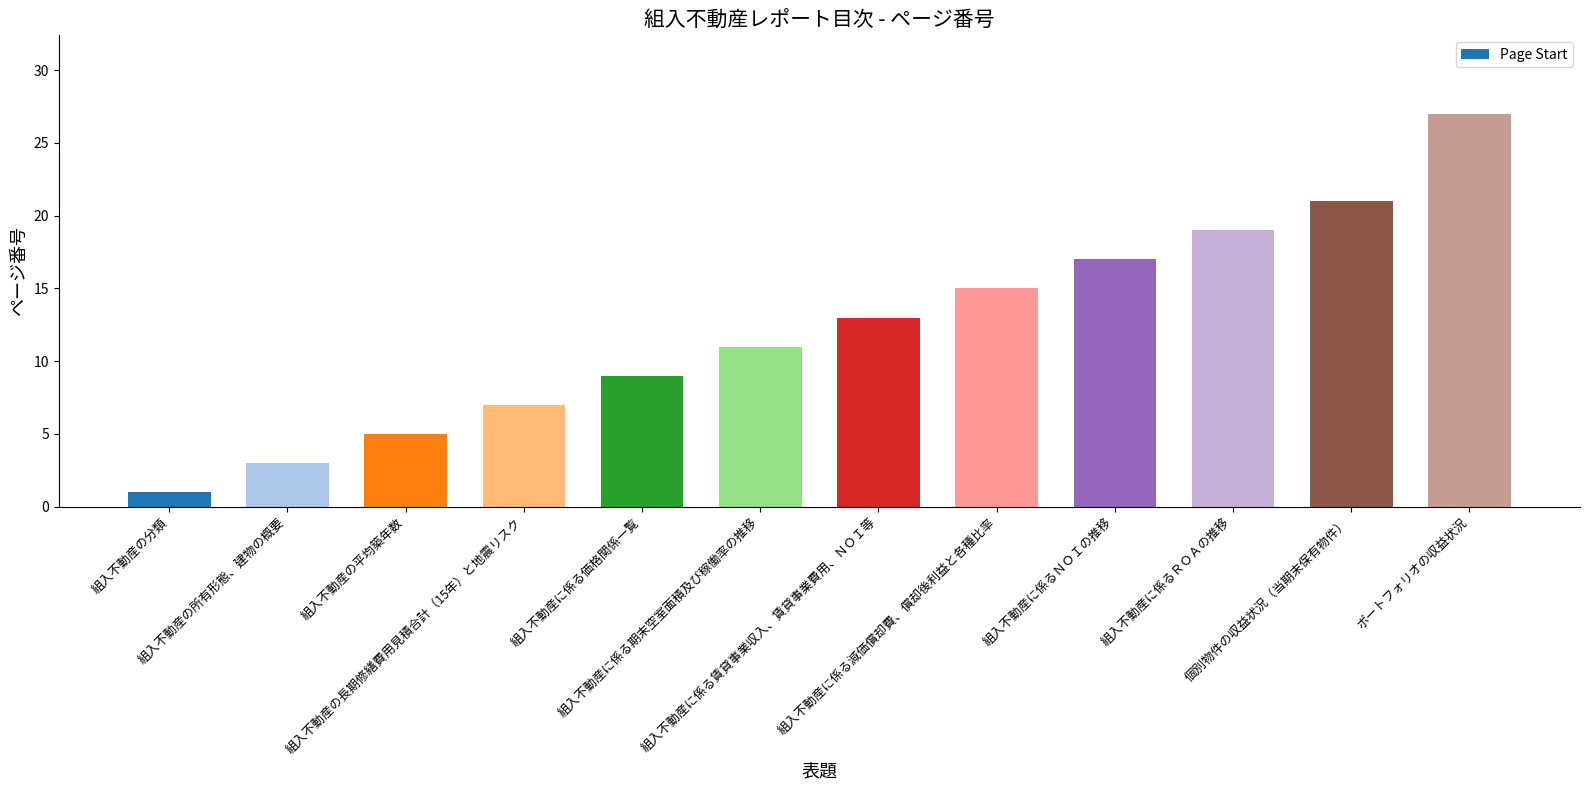

What is the label of the 1st bar from the left?

組入不動産の分類